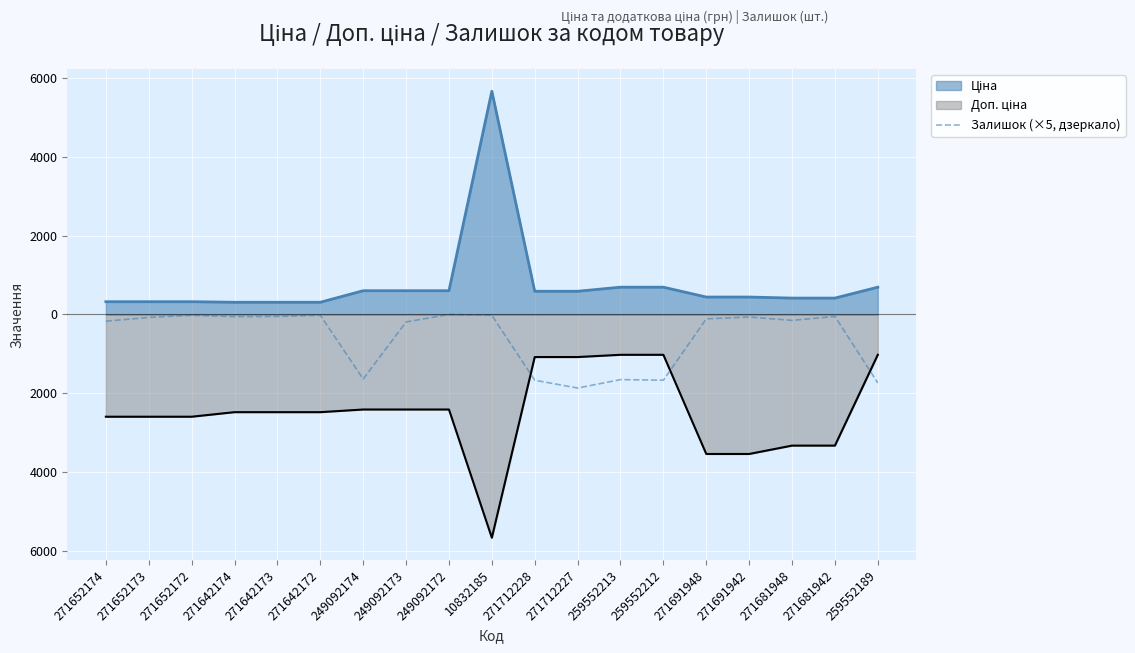

How many values are below -110?

9